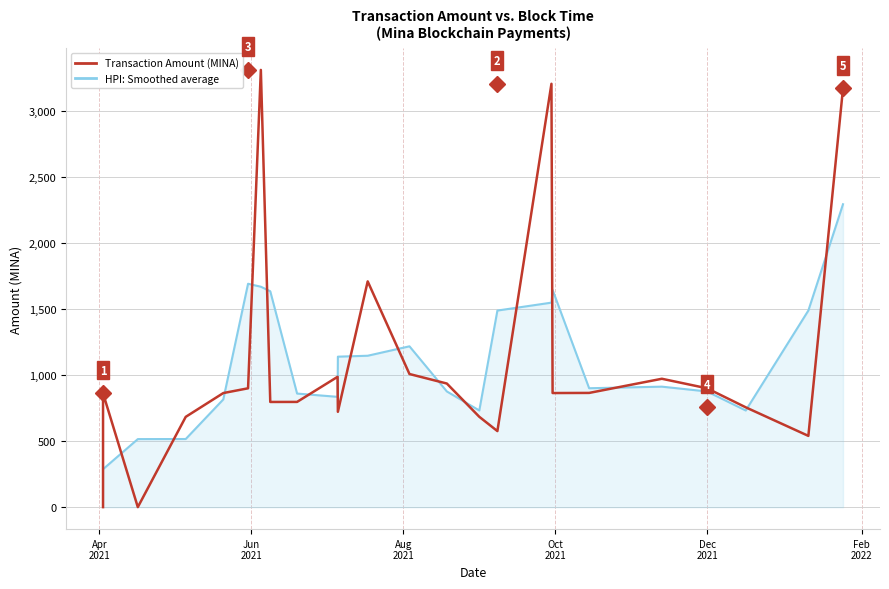

What is the maximum value shown in the chart?

3309.0